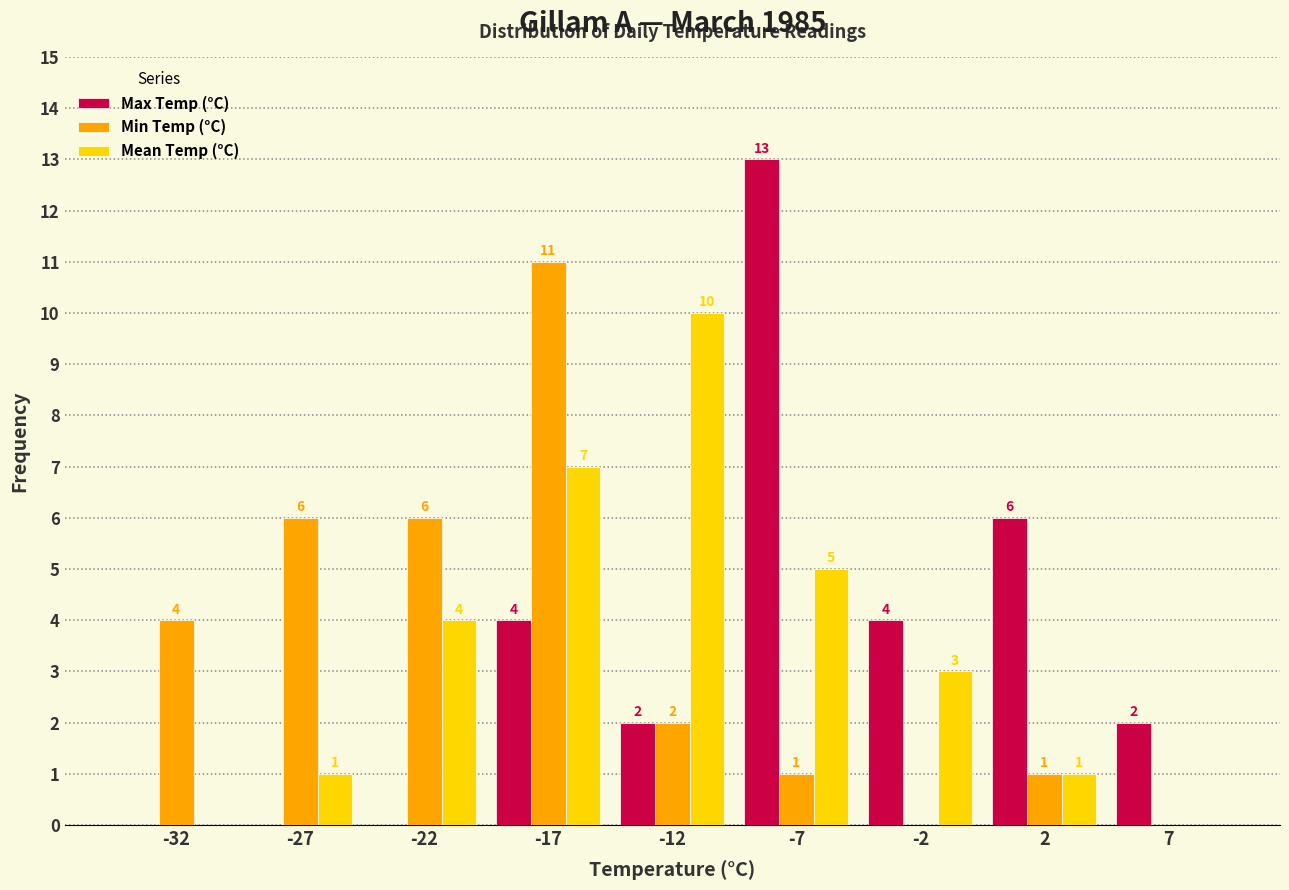

Reading left to right, extract all data points from this chart.

Max Temp (°C): -32=0	-27=0	-22=0	-17=4	-12=2	-7=13	-2=4	2=6	7=2
Min Temp (°C): -32=4	-27=6	-22=6	-17=11	-12=2	-7=1	-2=0	2=1	7=0
Mean Temp (°C): -32=0	-27=1	-22=4	-17=7	-12=10	-7=5	-2=3	2=1	7=0